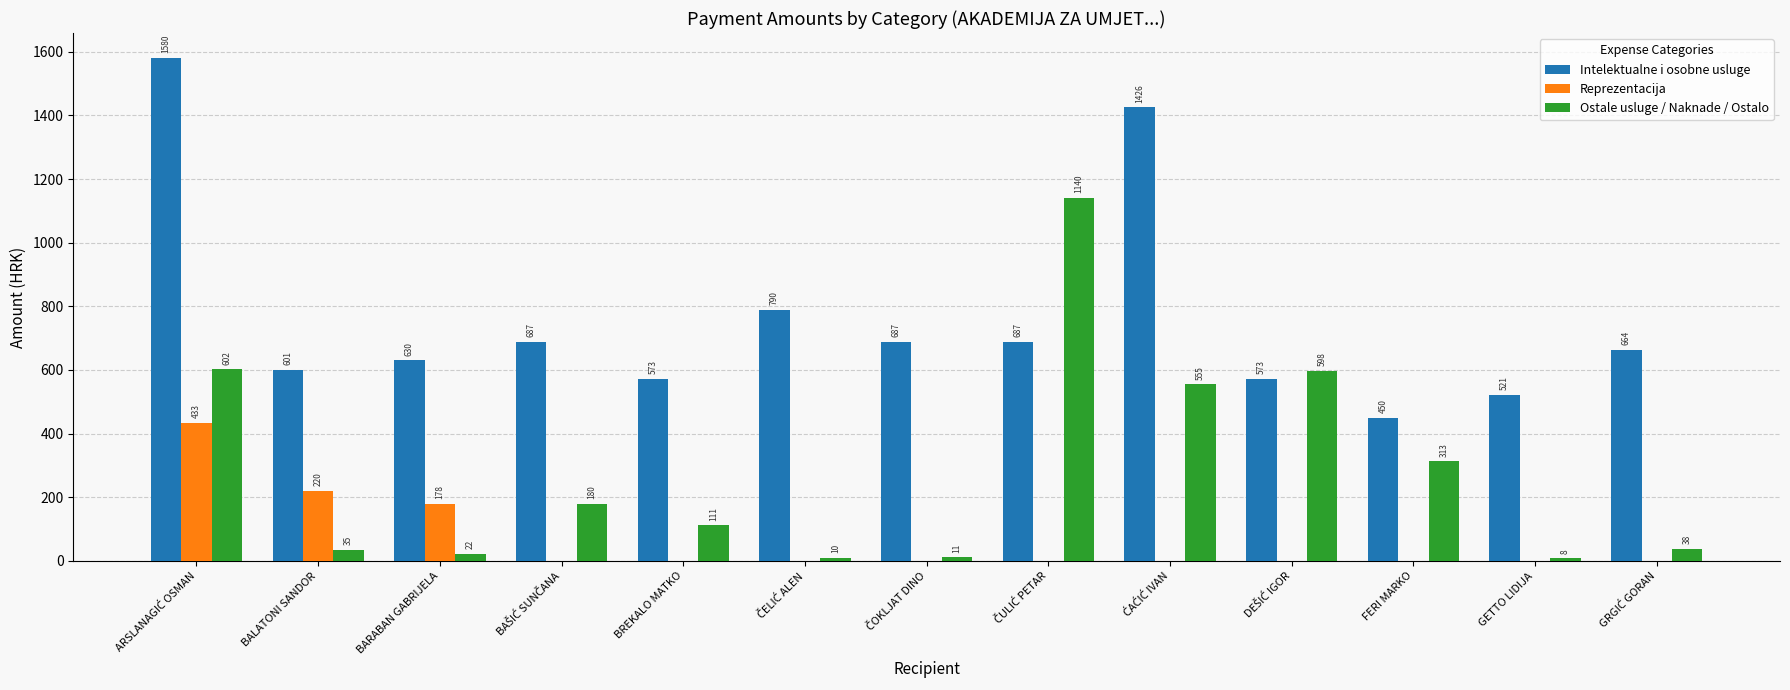

Which series has the largest total across all categories?

Intelektualne i osobne usluge